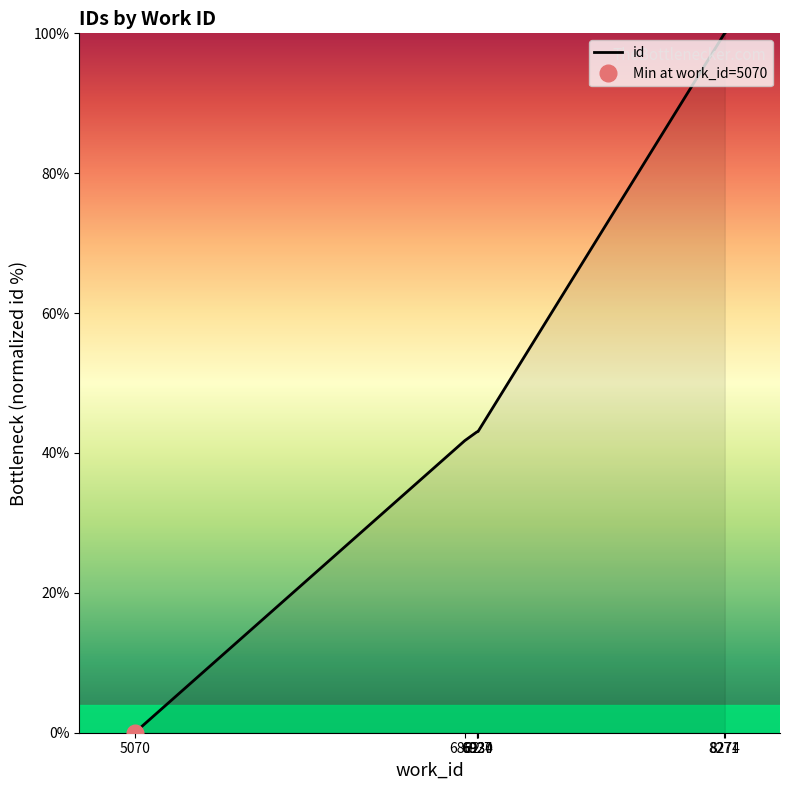

What is the change in value from 6927 to 6934?

+0.1